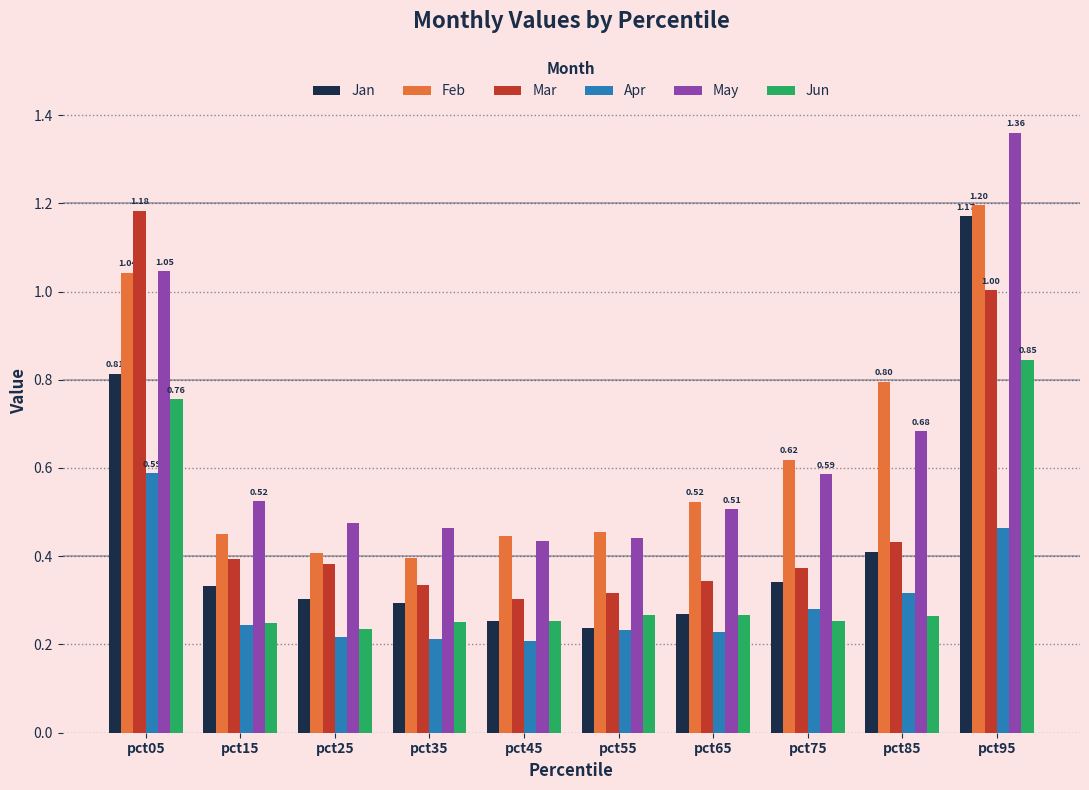

At how many categories does at least one series exceed 0?

10